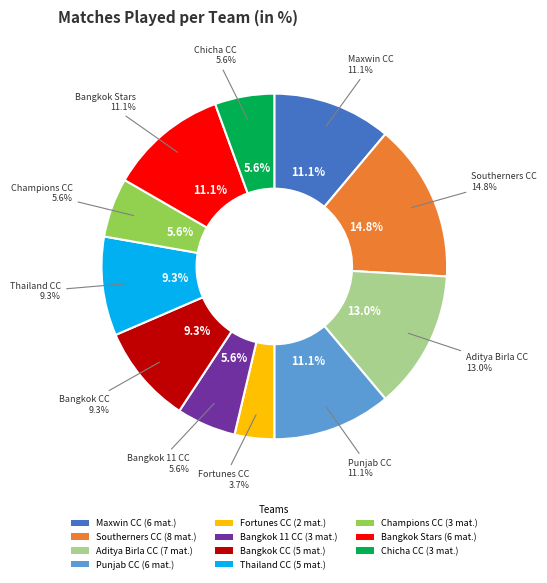

Is it true that Thailandcricketclub is 9% of the pie?

True